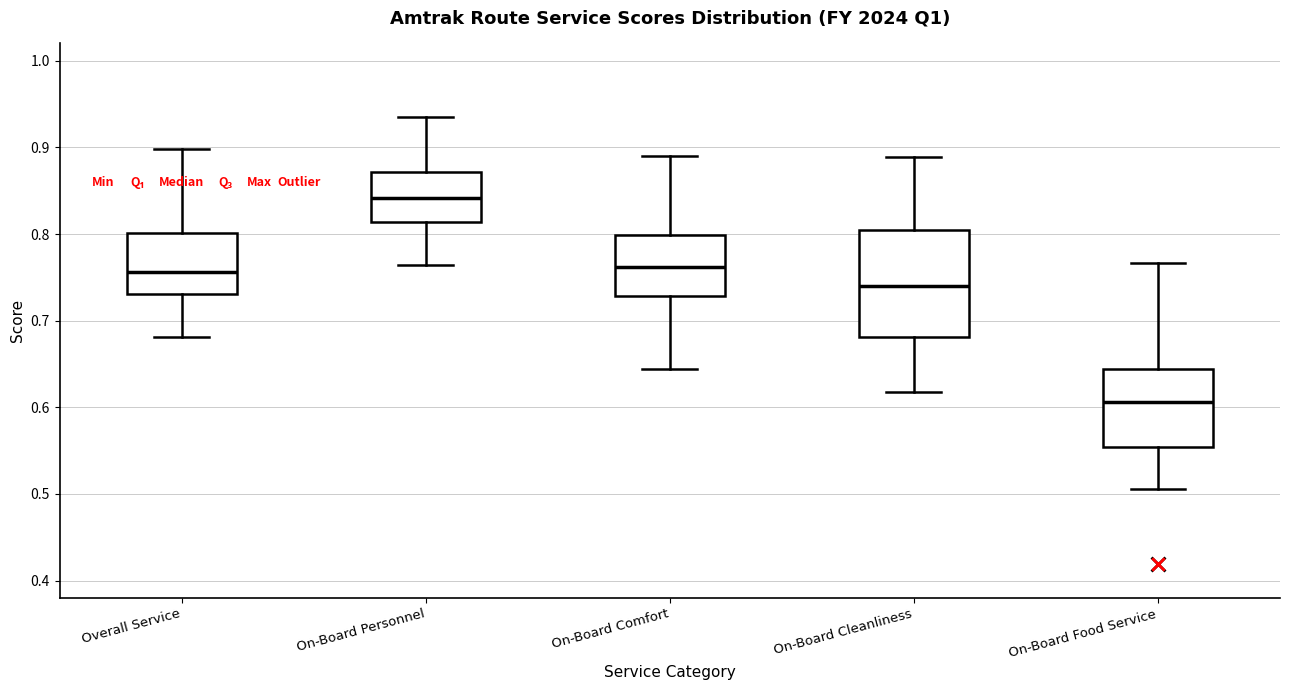

Reading left to right, transcribe this box plot: for each box, give where its median line is, the range the box spans, and where its two whiskers end, as read against the y-axis. The values are not printed on the chart, so give them approximately, as read against the axis.

Overall Service: median 0.76, box 0.73 to 0.80, whiskers 0.68 to 0.90
On-Board Personnel: median 0.84, box 0.81 to 0.87, whiskers 0.76 to 0.94
On-Board Comfort: median 0.76, box 0.73 to 0.80, whiskers 0.64 to 0.89
On-Board Cleanliness: median 0.74, box 0.68 to 0.80, whiskers 0.62 to 0.89
On-Board Food Service: median 0.61, box 0.55 to 0.64, whiskers 0.51 to 0.77